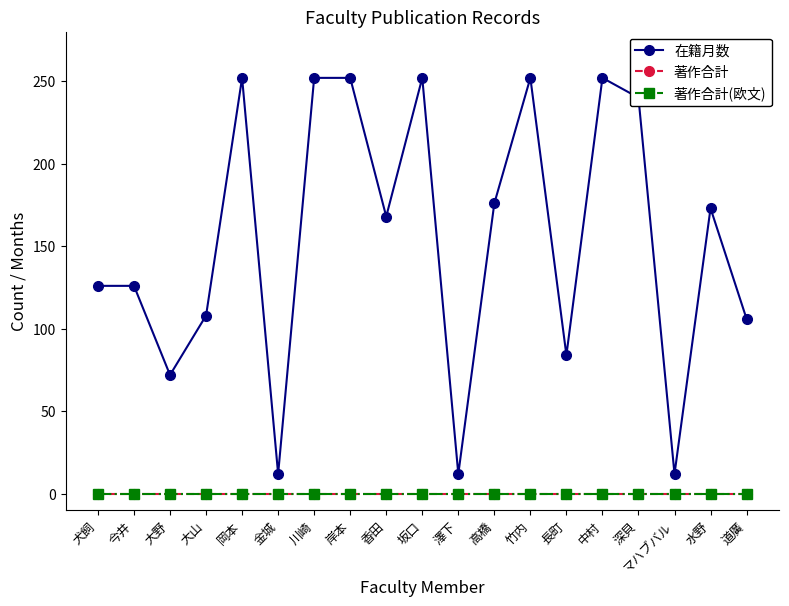

Reading left to right, extract all data points from this chart.

在籍月数: 犬飼=126	今井=126	大野=72	大山=108	岡本=252	金城=12	川崎=252	岸本=252	香田=168	坂口=252	澤下=12	高橋=176	竹内=252	長町=84	中村=252	深貝=240	マハブバル=12	水野=173	道廣=106
著作合計: 犬飼=0	今井=0	大野=0	大山=0	岡本=0	金城=0	川崎=0	岸本=0	香田=0	坂口=0	澤下=0	高橋=0	竹内=0	長町=0	中村=0	深貝=0	マハブバル=0	水野=0	道廣=0
著作合計(欧文): 犬飼=0	今井=0	大野=0	大山=0	岡本=0	金城=0	川崎=0	岸本=0	香田=0	坂口=0	澤下=0	高橋=0	竹内=0	長町=0	中村=0	深貝=0	マハブバル=0	水野=0	道廣=0